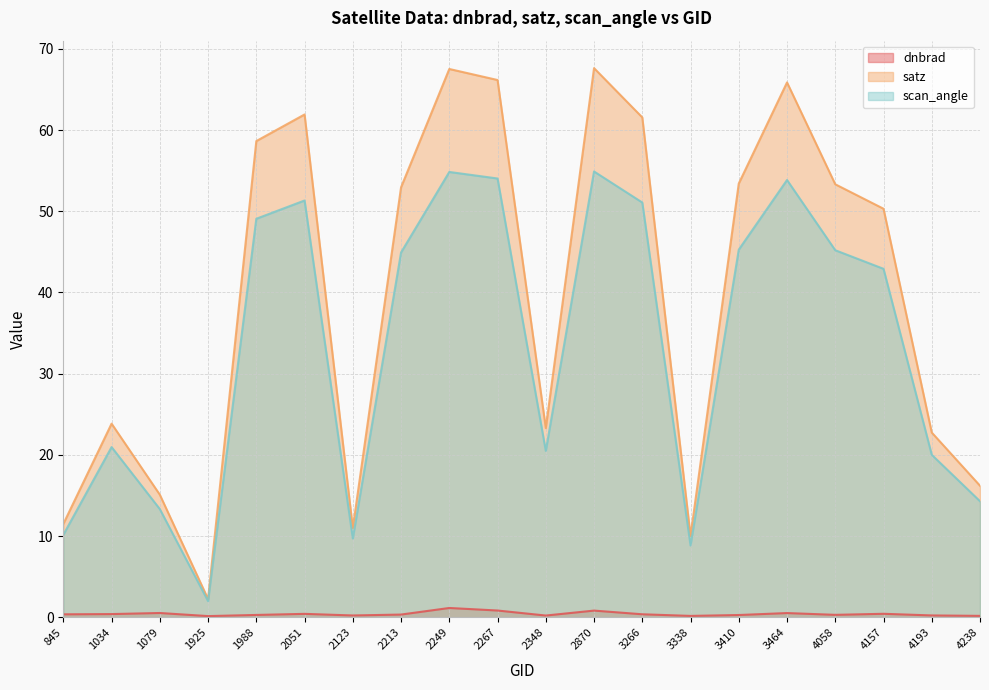

What is the value of the scan_angle point at the 10th from the left?

54.0